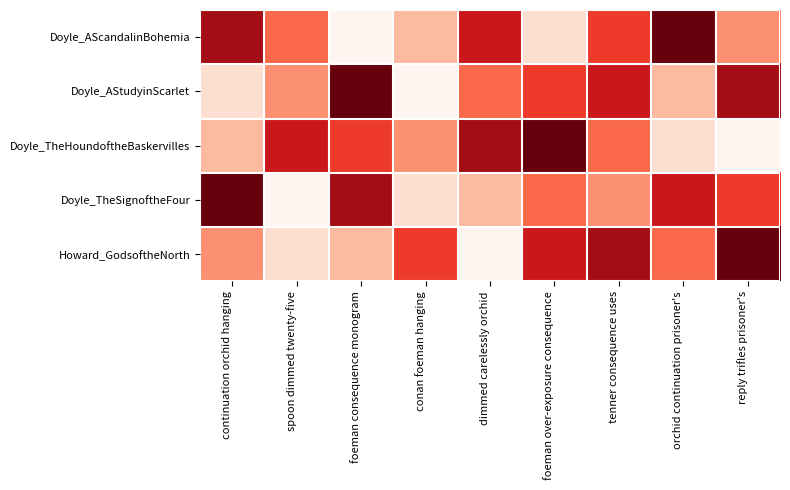

Reading left to right, extract all data points from this chart.

Doyle_AScandalinBohemia: continuation orchid hanging=8	spoon dimmed twenty-five=5	foeman consequence monogram=1	conan foeman hanging=3	dimmed carelessly orchid=7	foeman over-exposure consequence=2	tenner consequence uses=6	orchid continuation prisoner's=9	reply trifles prisoner's=4
Doyle_AStudyinScarlet: continuation orchid hanging=2	spoon dimmed twenty-five=4	foeman consequence monogram=9	conan foeman hanging=1	dimmed carelessly orchid=5	foeman over-exposure consequence=6	tenner consequence uses=7	orchid continuation prisoner's=3	reply trifles prisoner's=8
Doyle_TheHoundoftheBaskervilles: continuation orchid hanging=3	spoon dimmed twenty-five=7	foeman consequence monogram=6	conan foeman hanging=4	dimmed carelessly orchid=8	foeman over-exposure consequence=9	tenner consequence uses=5	orchid continuation prisoner's=2	reply trifles prisoner's=1
Doyle_TheSignoftheFour: continuation orchid hanging=9	spoon dimmed twenty-five=1	foeman consequence monogram=8	conan foeman hanging=2	dimmed carelessly orchid=3	foeman over-exposure consequence=5	tenner consequence uses=4	orchid continuation prisoner's=7	reply trifles prisoner's=6
Howard_GodsoftheNorth: continuation orchid hanging=4	spoon dimmed twenty-five=2	foeman consequence monogram=3	conan foeman hanging=6	dimmed carelessly orchid=1	foeman over-exposure consequence=7	tenner consequence uses=8	orchid continuation prisoner's=5	reply trifles prisoner's=9